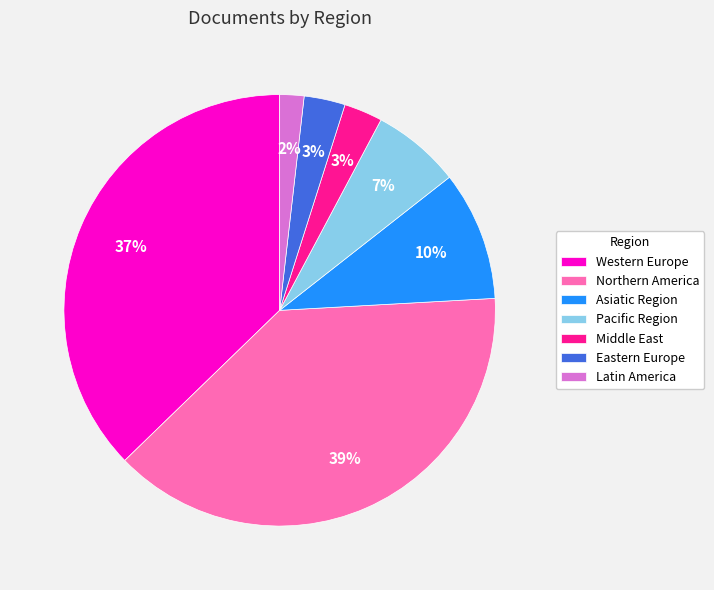

Which category has the smallest portion of the pie?

Latin America